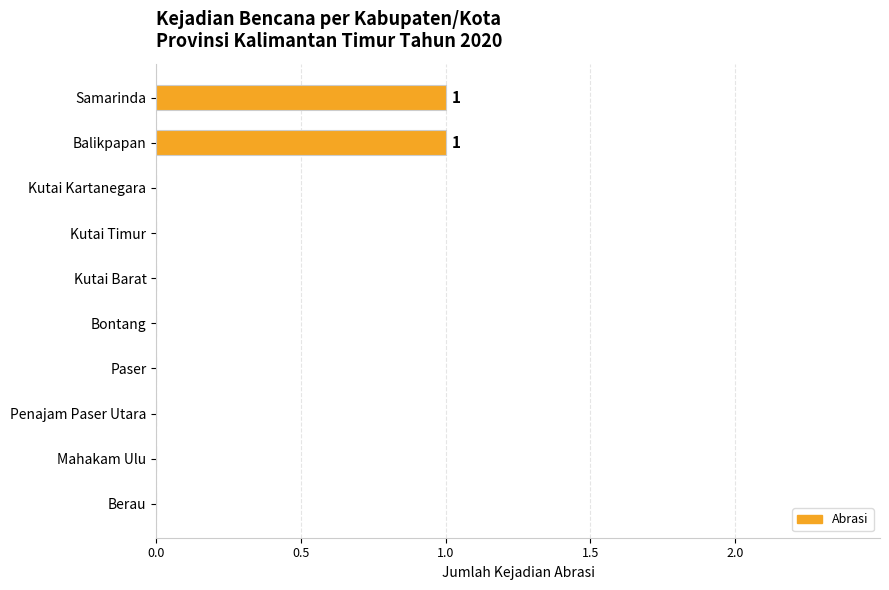

Reading top to bottom, what are all the values shown in this chart?

Samarinda=1	Balikpapan=1	Kutai Kartanegara=0	Kutai Timur=0	Kutai Barat=0	Bontang=0	Paser=0	Penajam Paser Utara=0	Mahakam Ulu=0	Berau=0